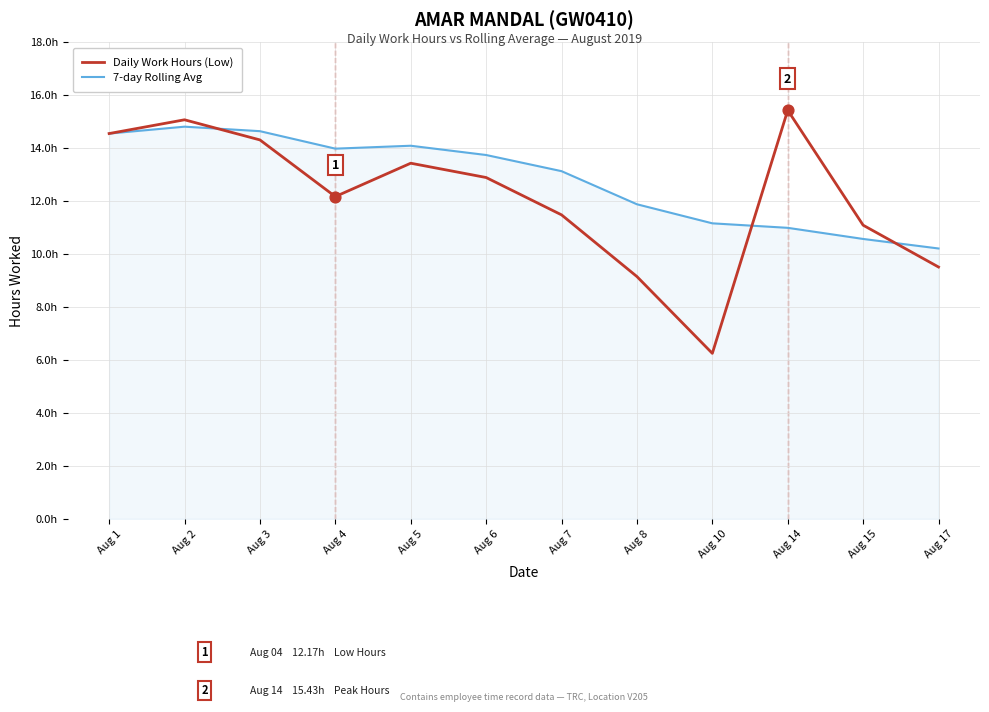

Is the value of 7-day Rolling Avg at Aug 2 greater than the value of Daily Work Hours (Low) at Aug 5?

Yes